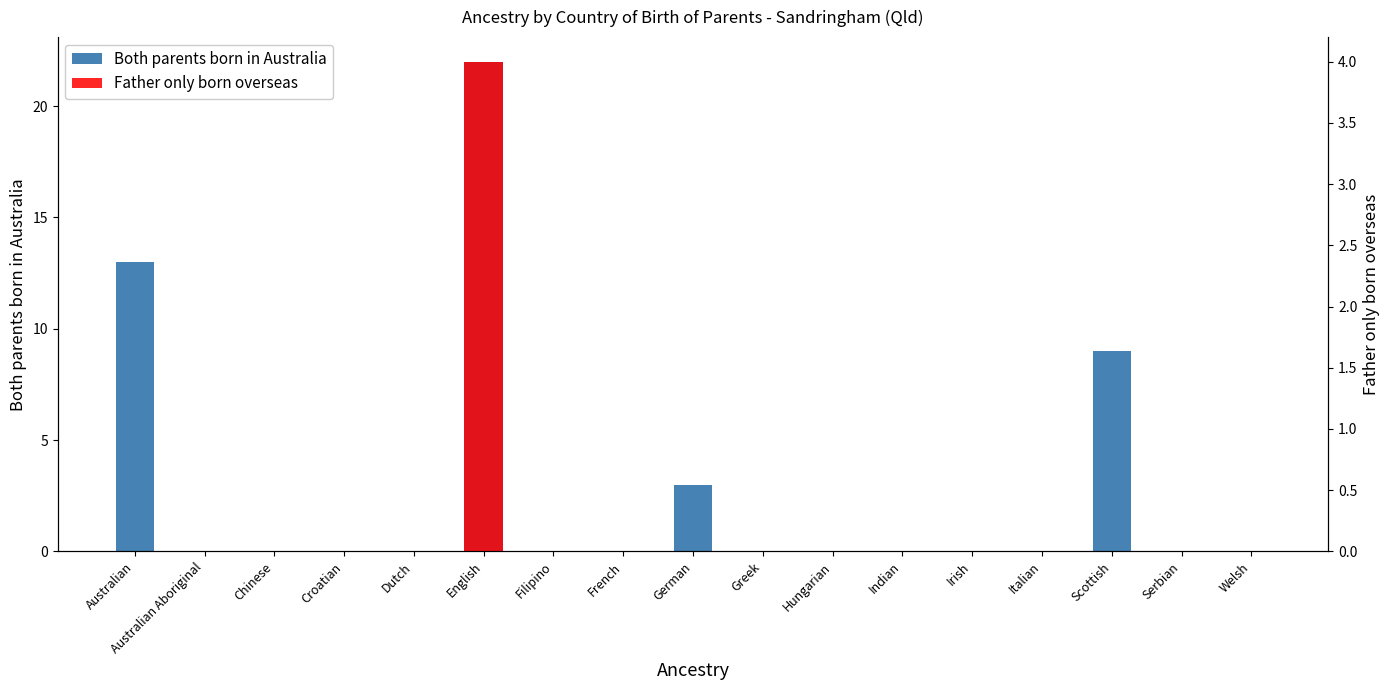

What is the label of the 16th bar from the left?

Serbian